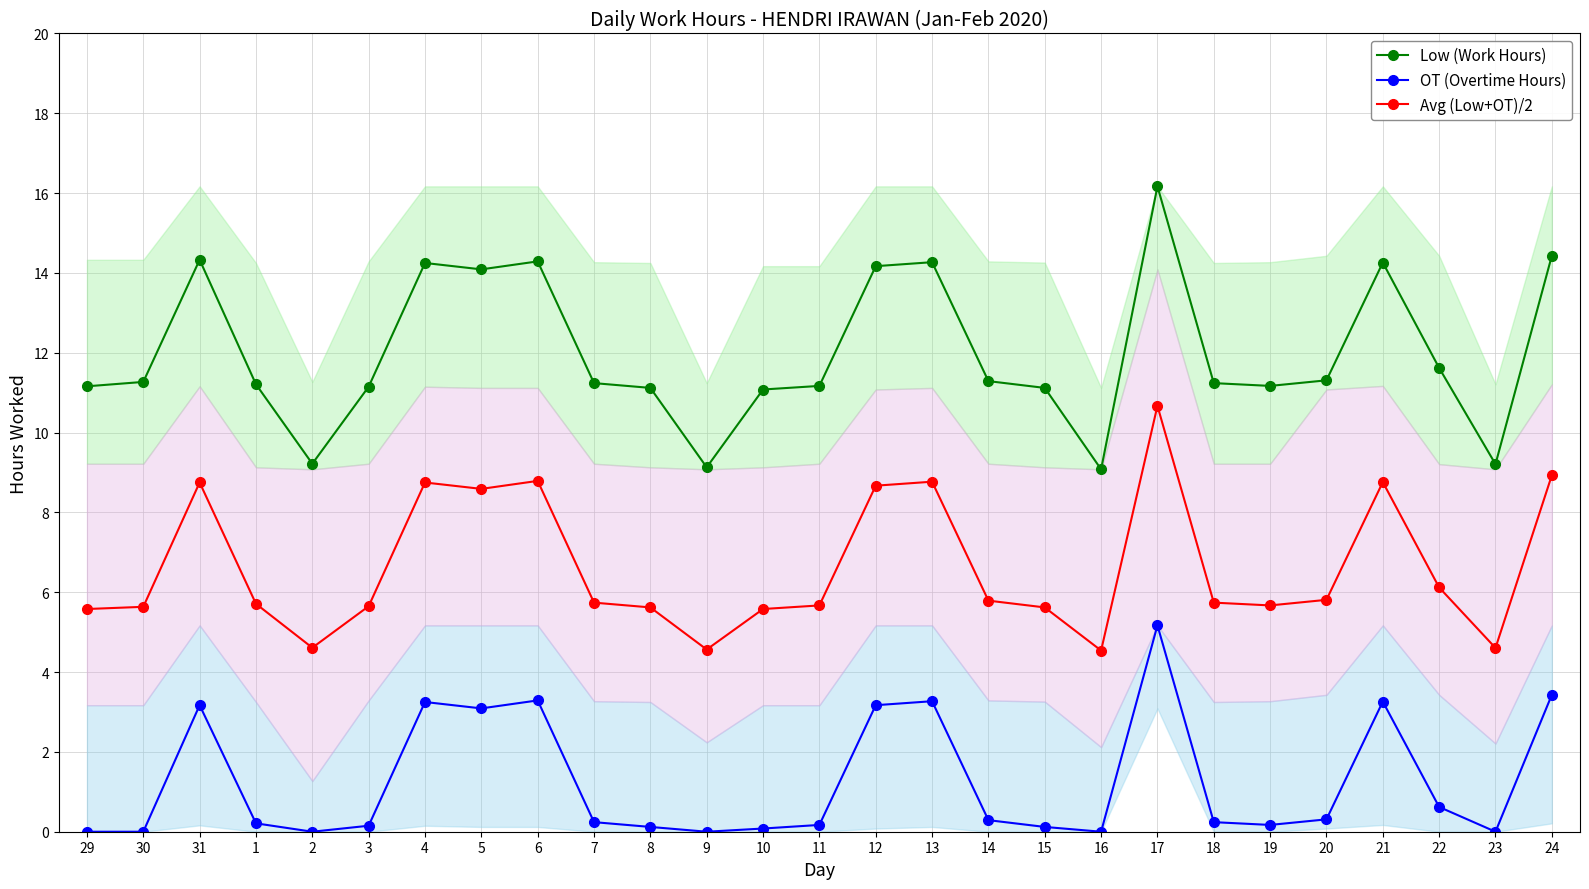

What is the label of the 2nd point from the left?

30